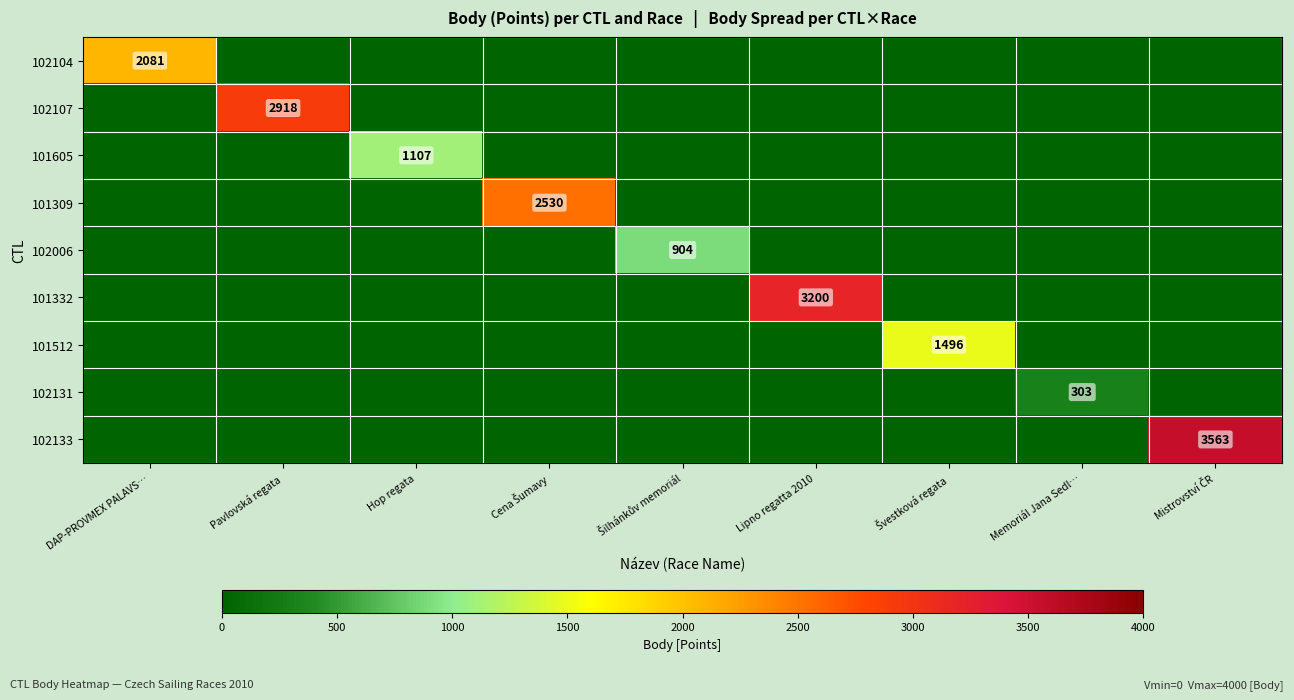

At which category does the chart reach its minimum across all series?

Pavlovská regata